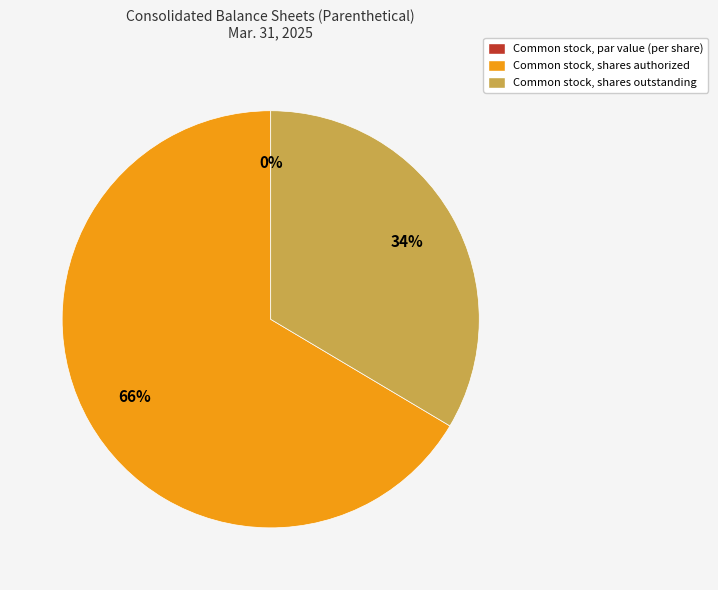

How many slices are in this pie chart?

3